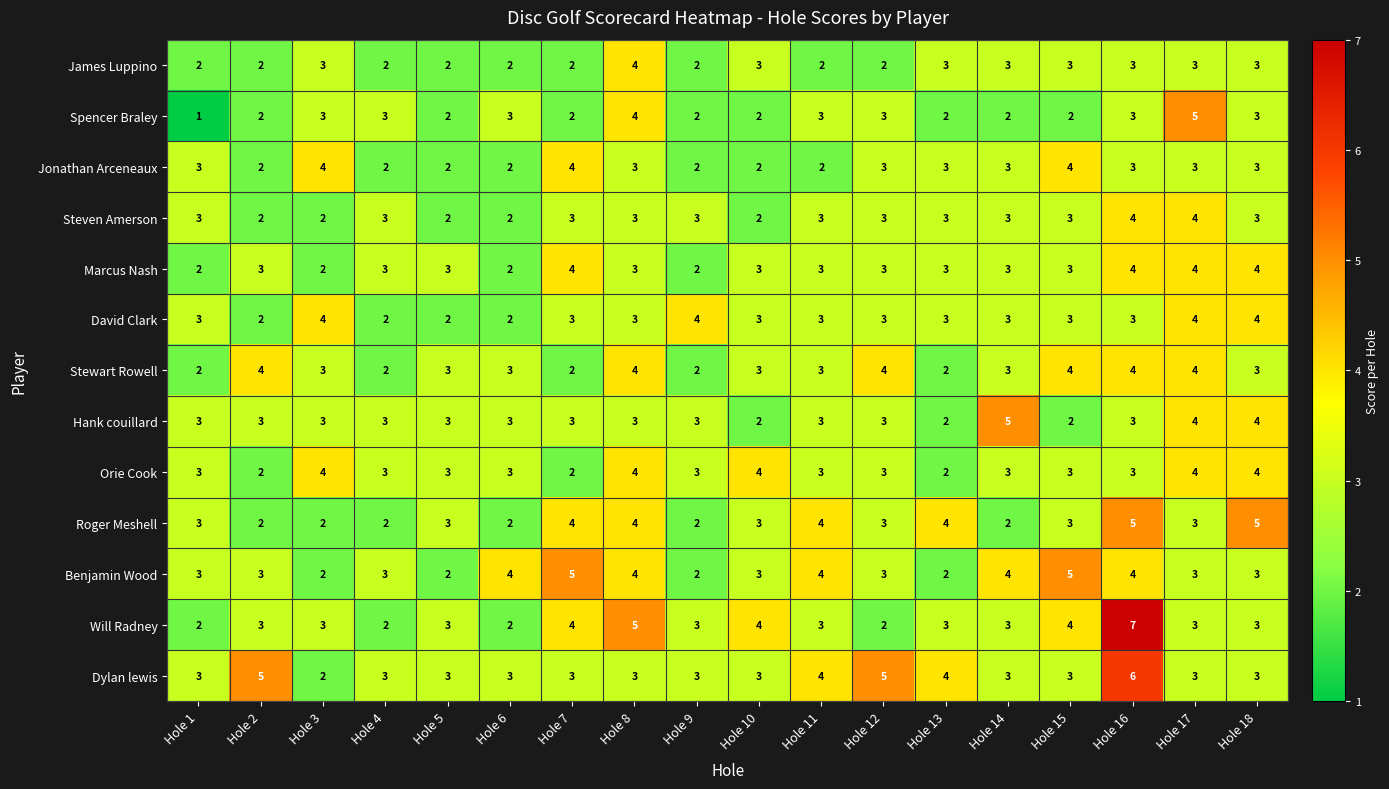

What is the sum of the Orie Cook values at Hole 5 and Hole 2?

5